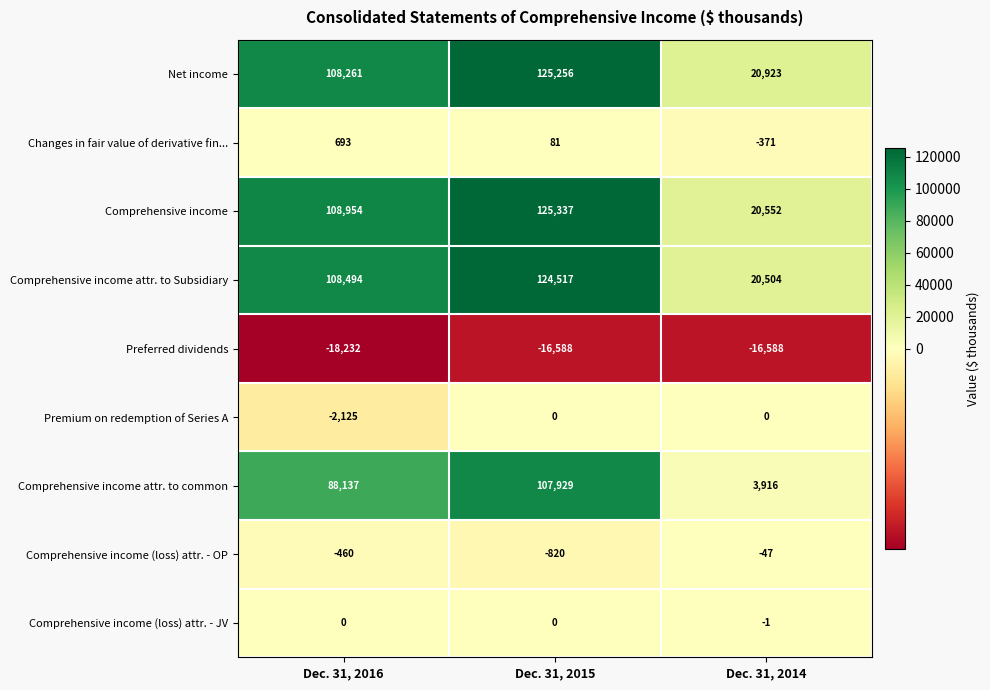

The value of Changes in fair value of derivative fin... at Dec. 31, 2015 is 81. True or false?

True